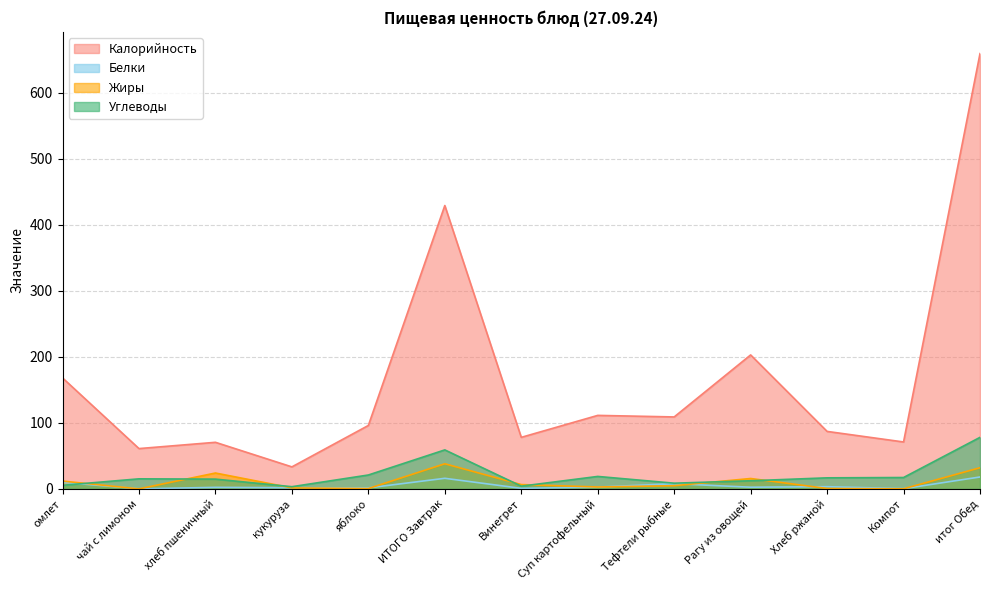

The Калорийность series shows 125.8 at Рагу из овощей. True or false?

False